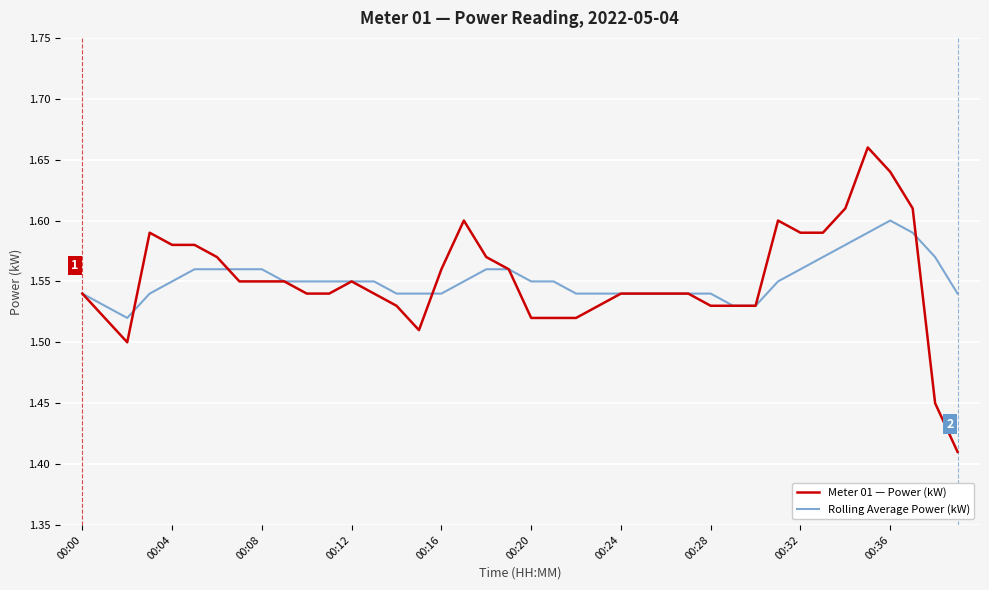

Which series has the widest spread of values?

Meter 01 — Power (kW)